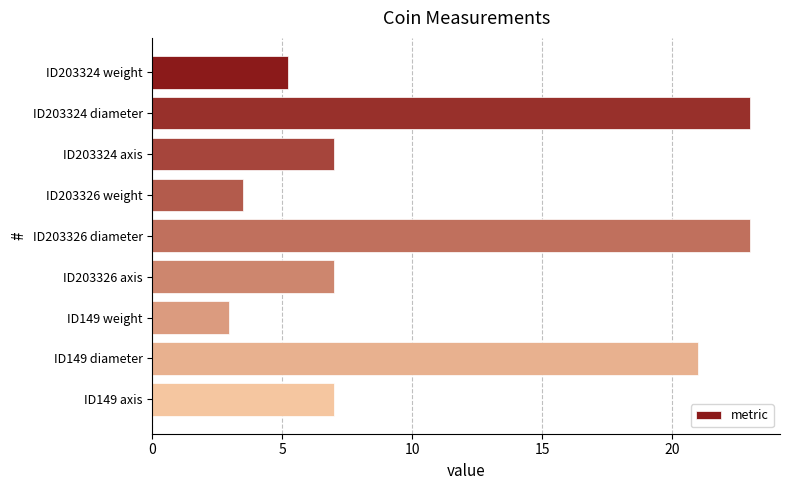

What is the minimum value shown in the chart?

3.0